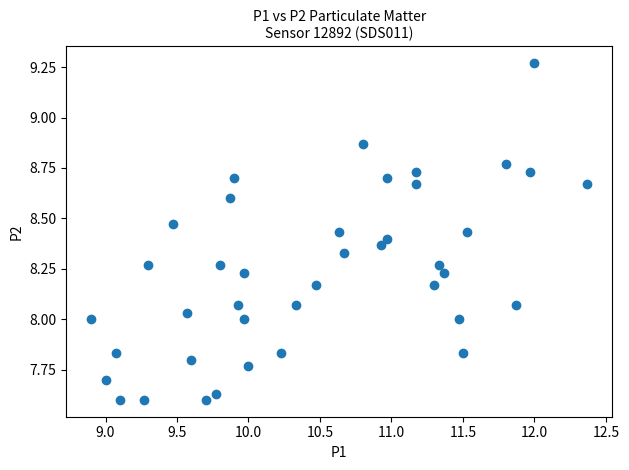

What is the range of Y values (max minus min)?

1.7